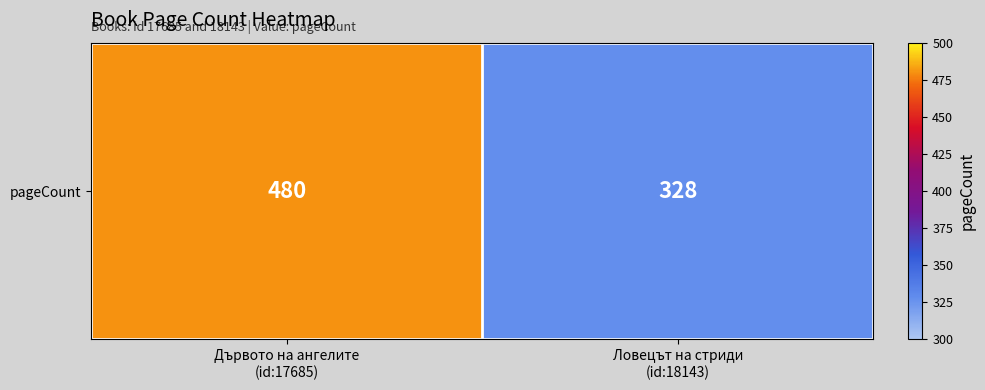

How many values are between 328 and 480?

2